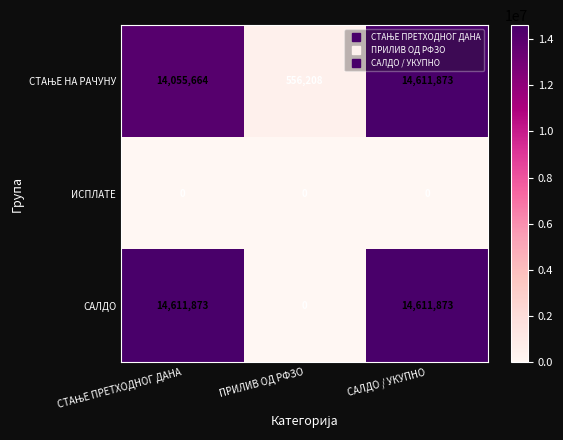

How many categories are shown in the chart?

3